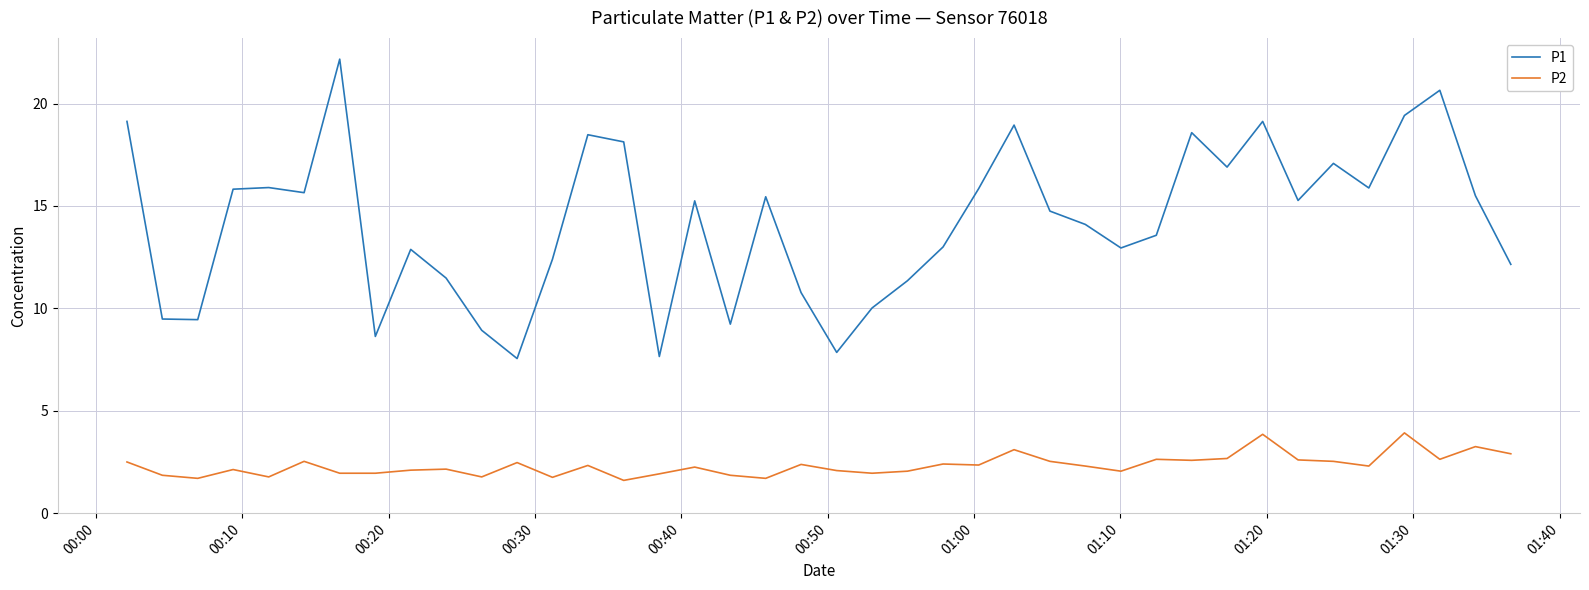

Which series has the largest range (max minus min)?

P1